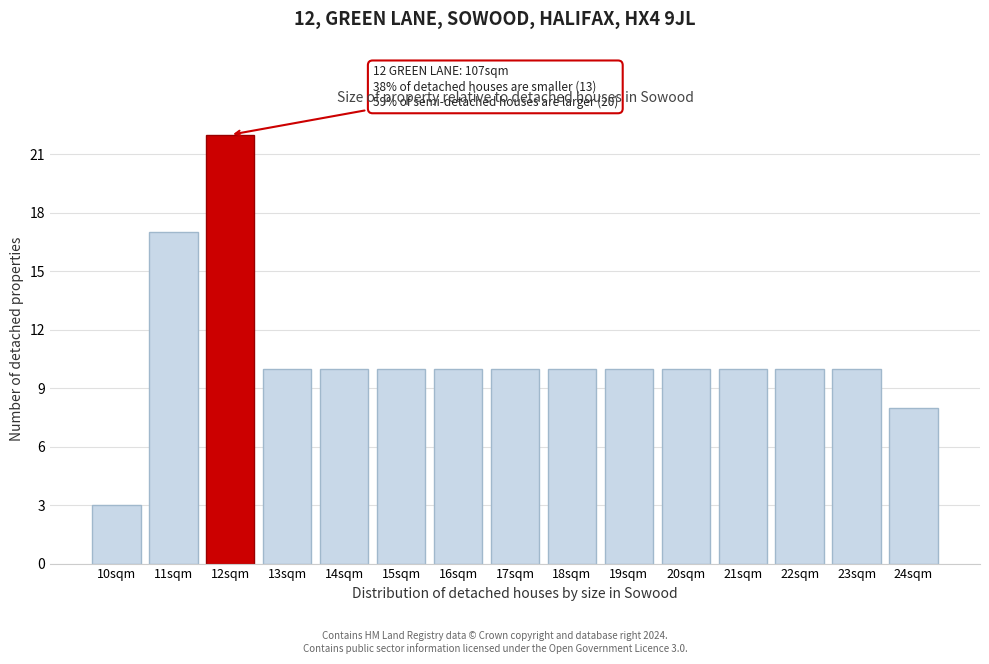

Reading right to left, list all the values displayed in this chart.

24sqm=8	23sqm=10	22sqm=10	21sqm=10	20sqm=10	19sqm=10	18sqm=10	17sqm=10	16sqm=10	15sqm=10	14sqm=10	13sqm=10	12sqm=22	11sqm=17	10sqm=3